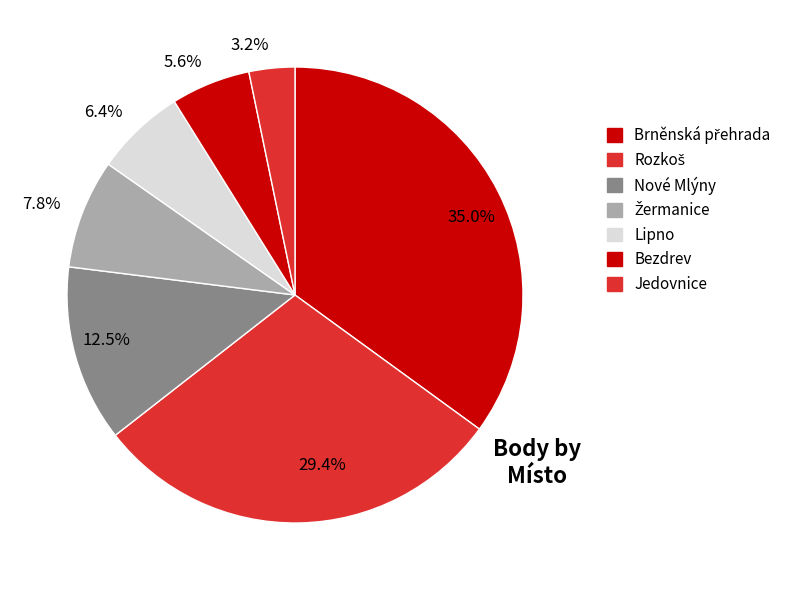

Which category has the smallest portion of the pie?

Jedovnice